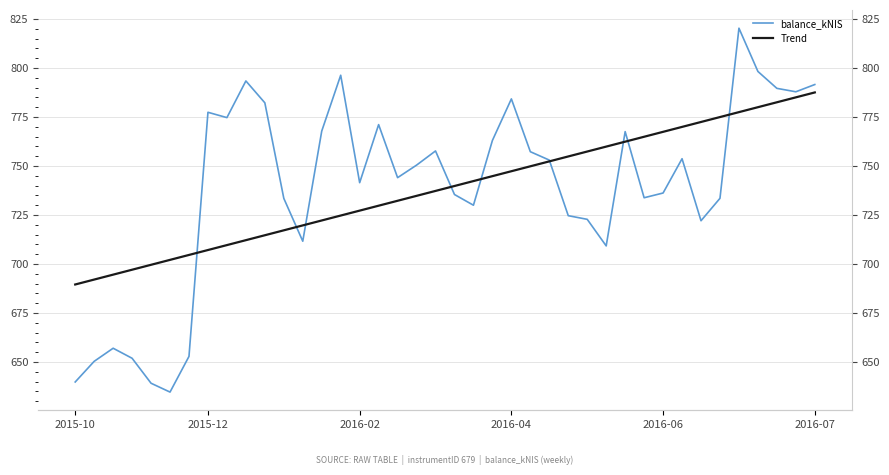

What is the maximum value shown in the chart?

820.3